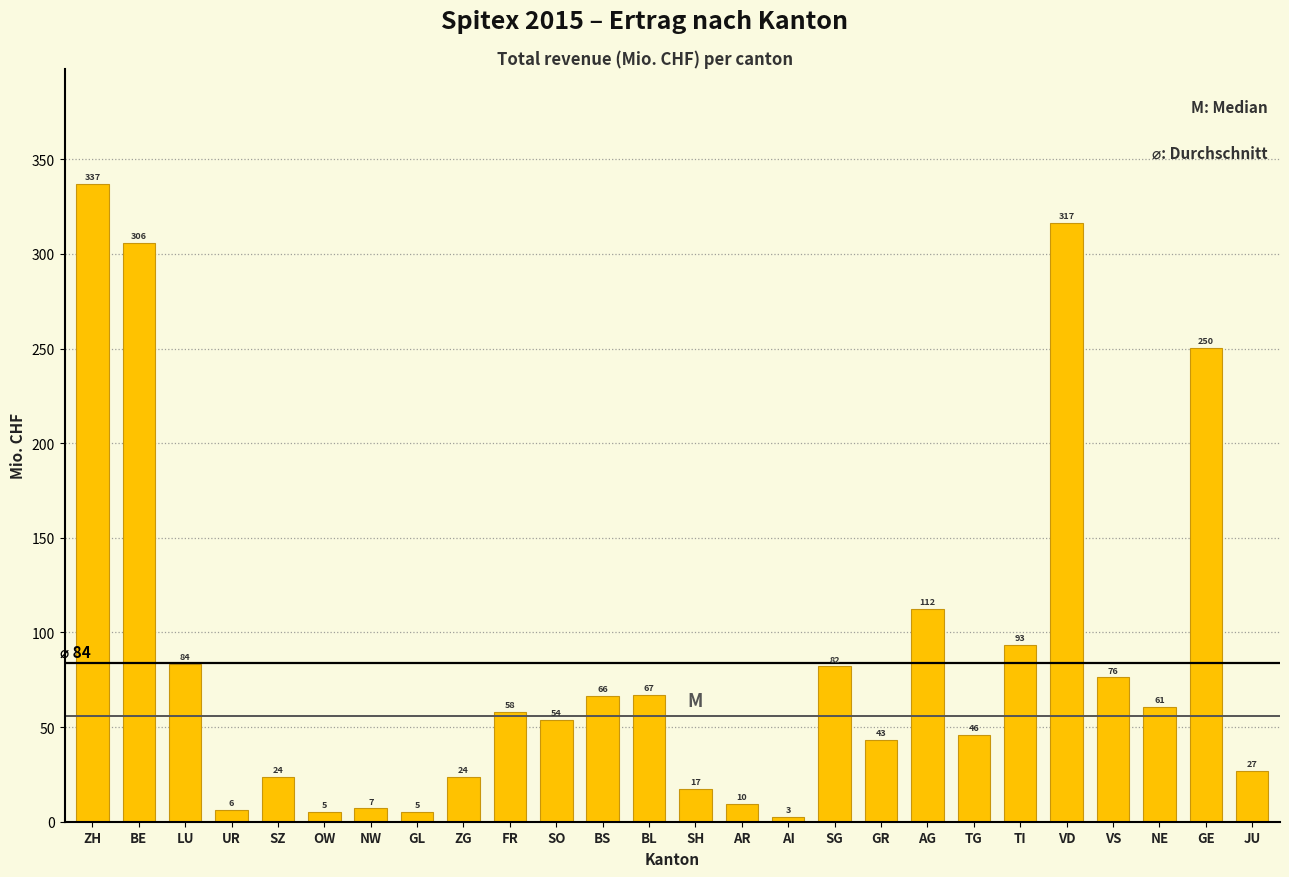

How many bars are there in total?

26